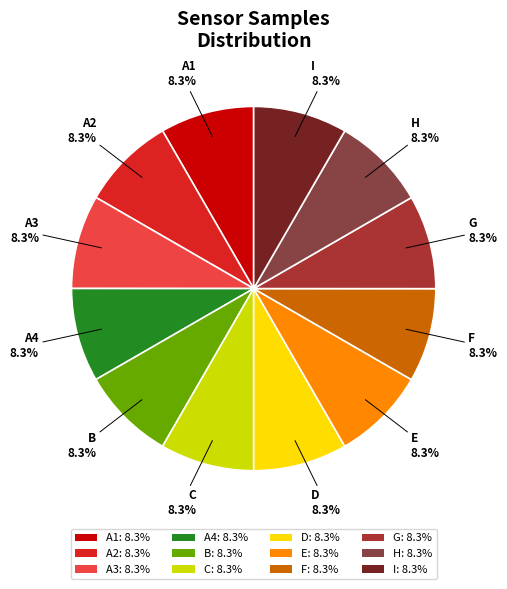

Does H: 8.3% account for over 50% of the chart?

No